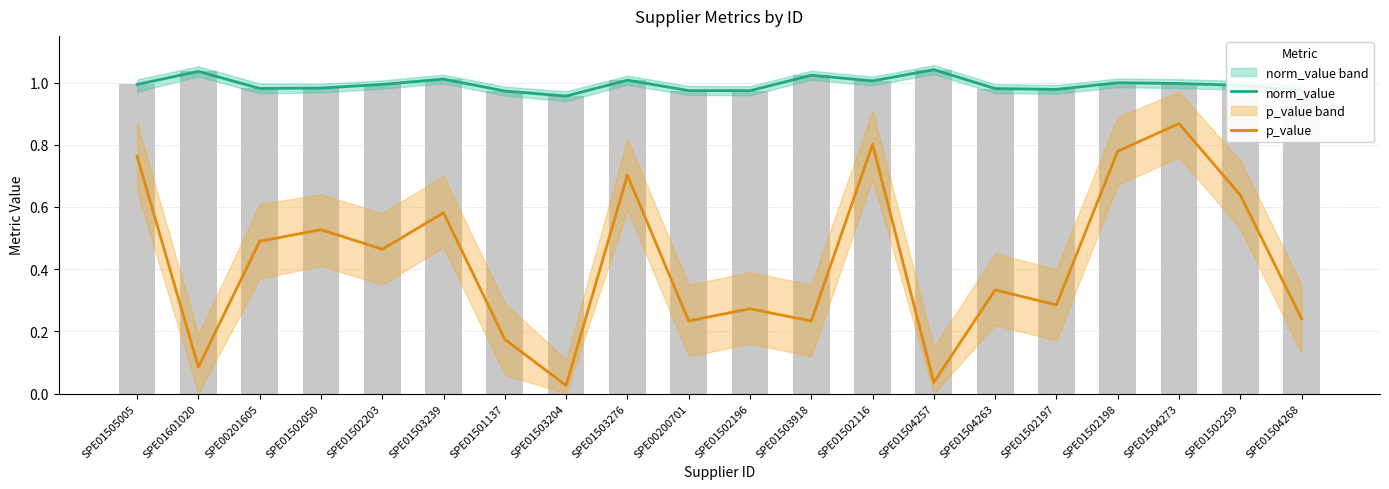

At which category is the sum across all series the highest?

SPE01504273